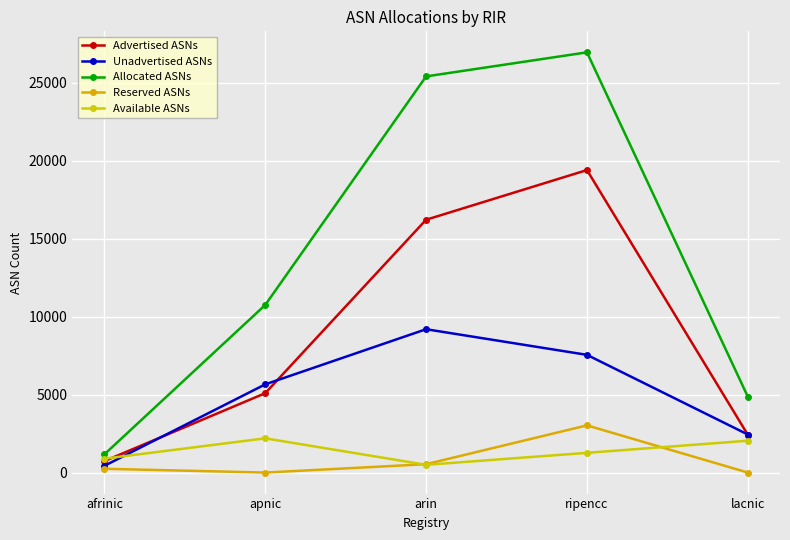

What is the label of the 3rd point from the right?

arin